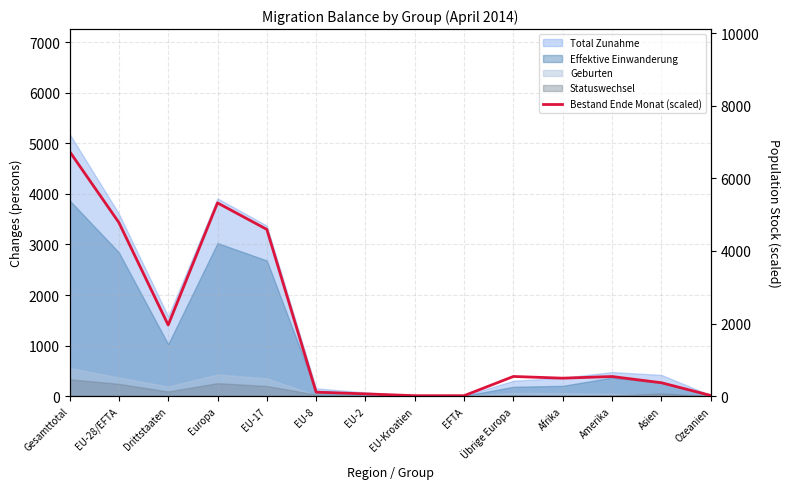

Is it true that the value at EFTA is 19.5?

False